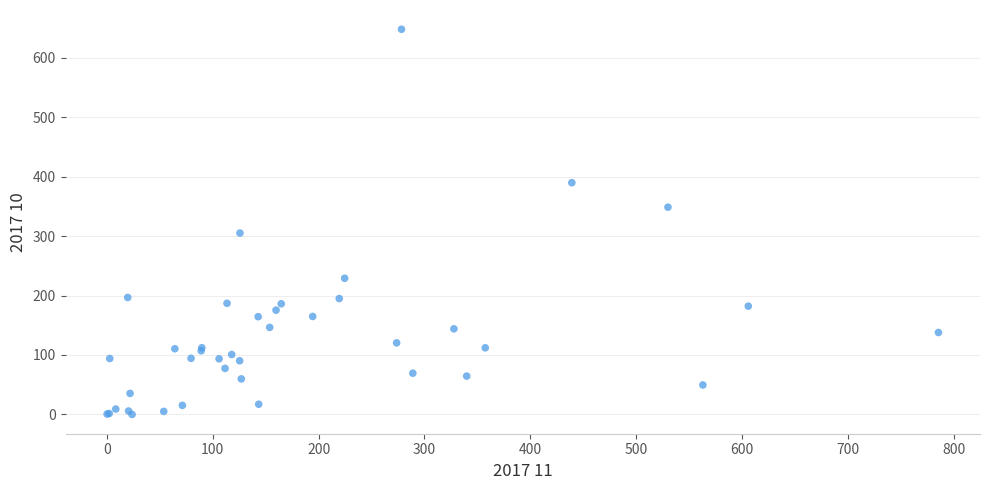

What Y value in the scatter plot is closest to 323?

305.0